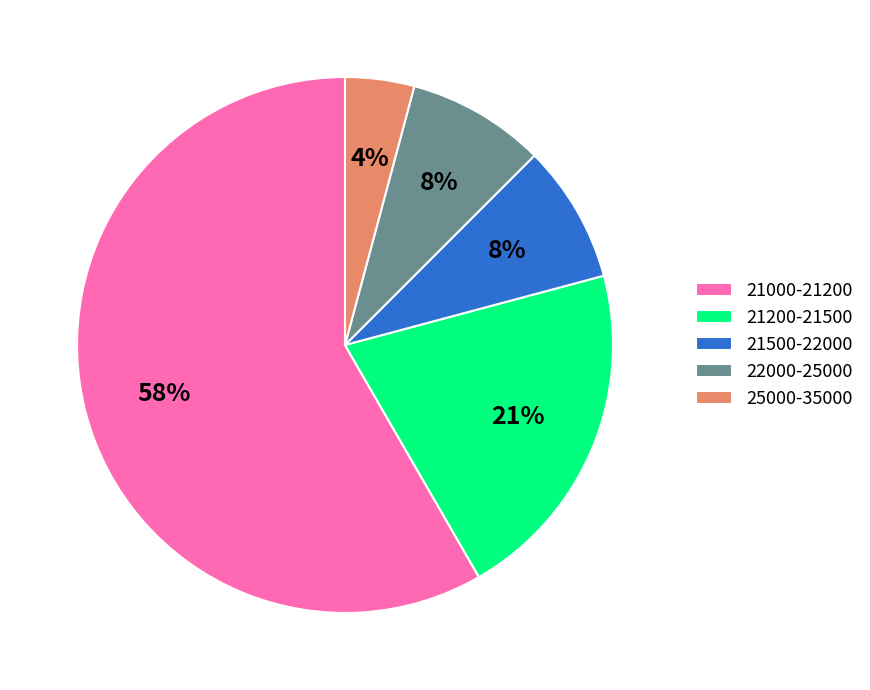

Between 21200-21500 and 25000-35000, which is larger?

21200-21500